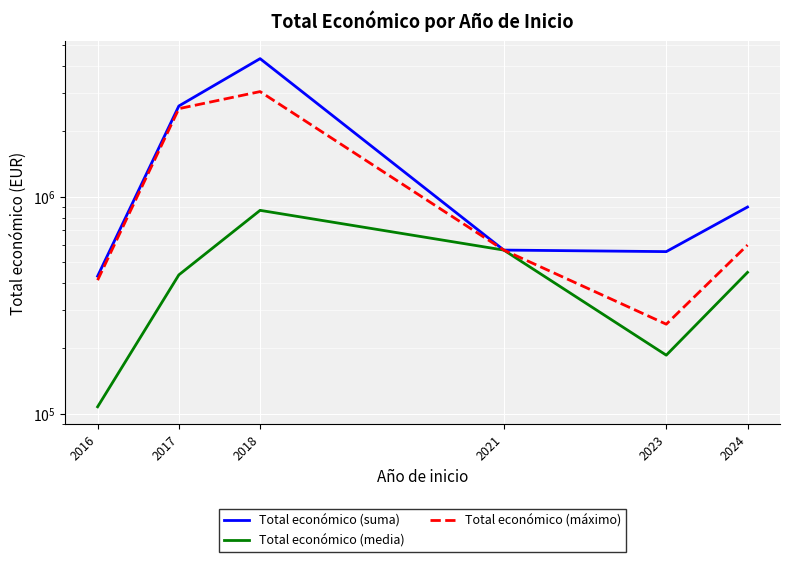

At which category does the chart reach its peak across all series?

2018